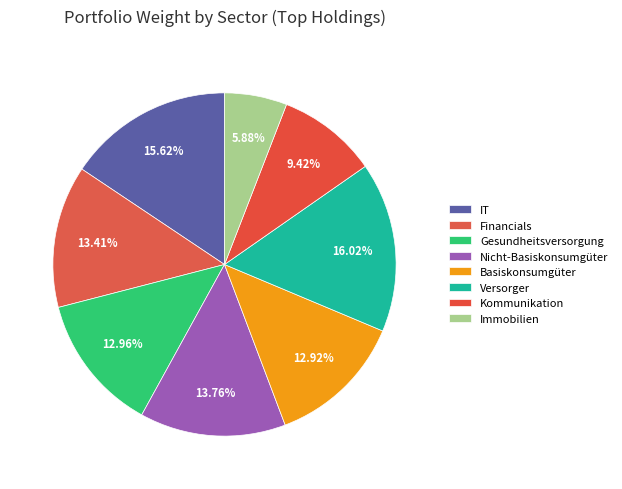

Is there any slice that represents more than half of the pie?

No